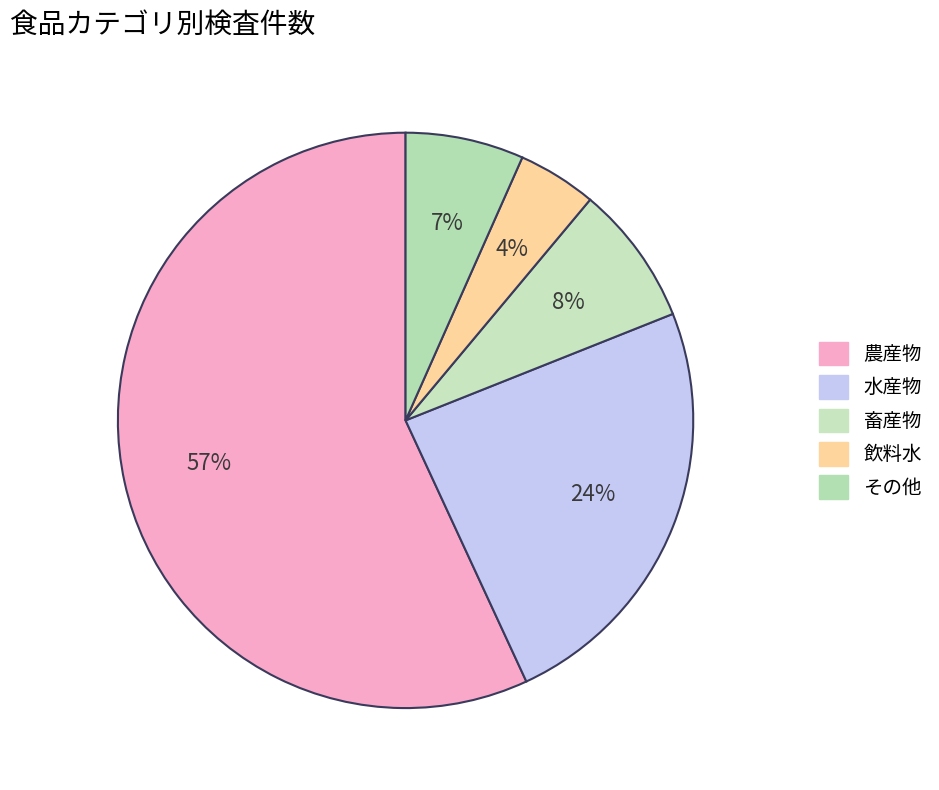

Which slice represents more than half of the pie?

農産物